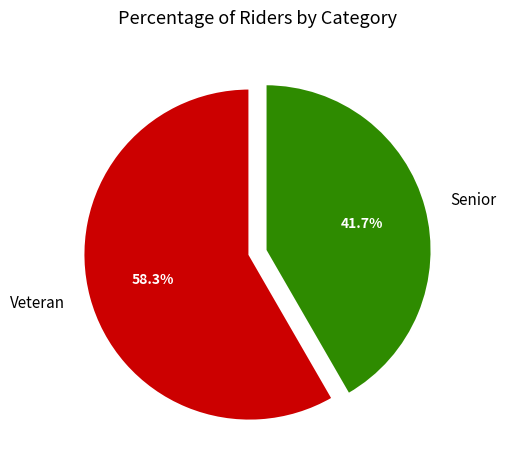

What portion of the pie excludes Veteran?

41.7%